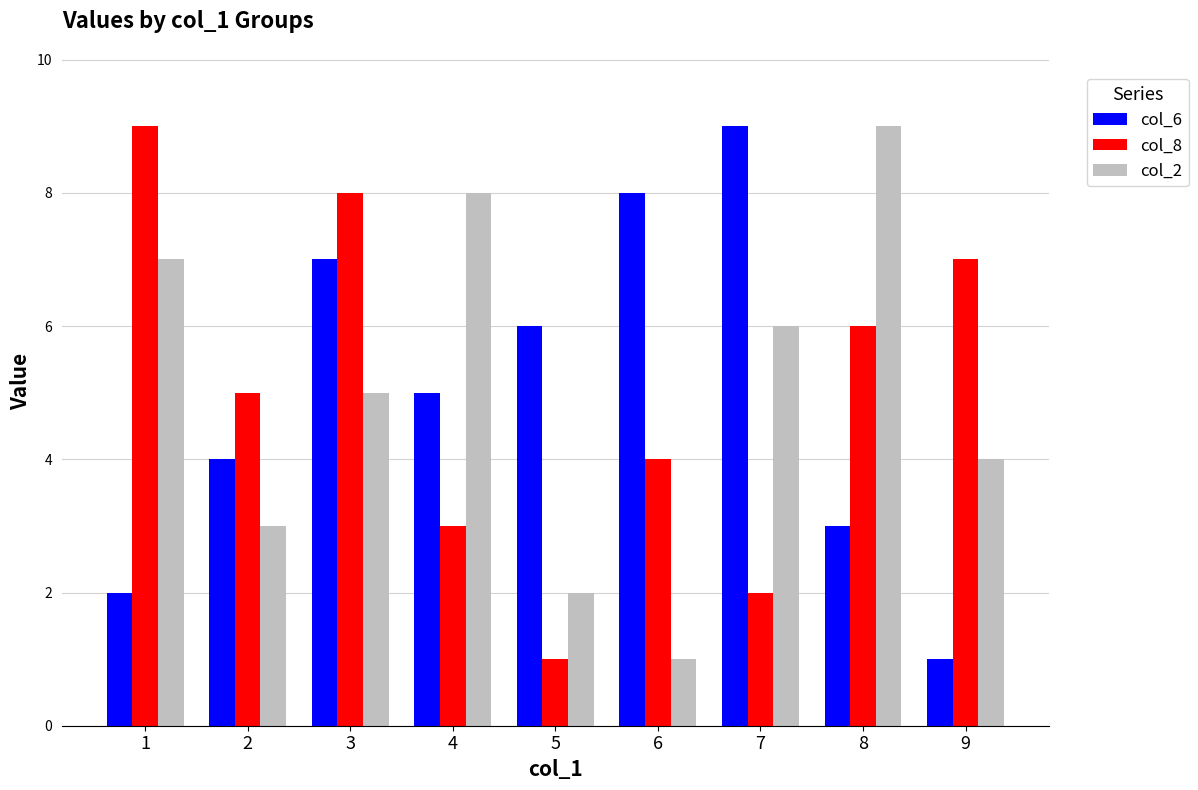

Which series changed the most between 1 and 8?

col_8